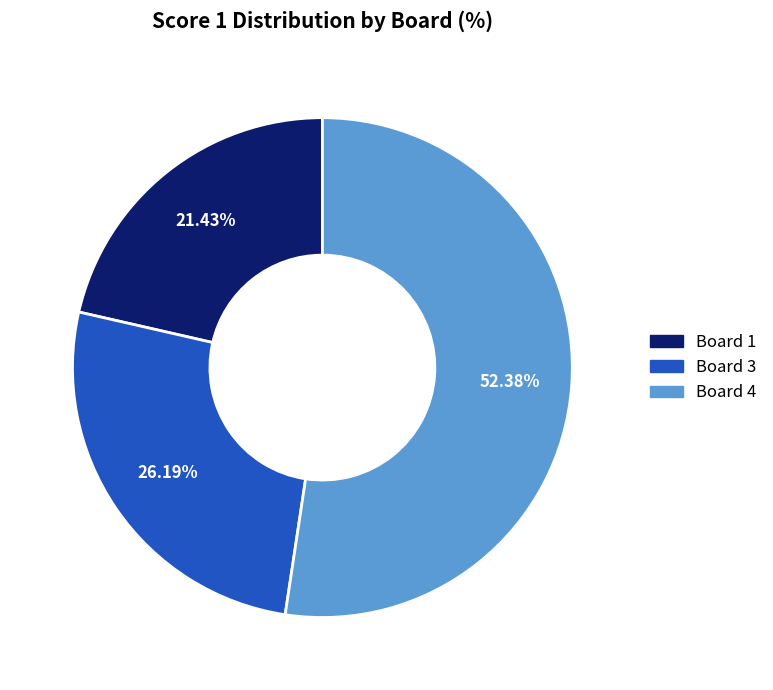

Is there any slice that represents more than half of the pie?

Yes